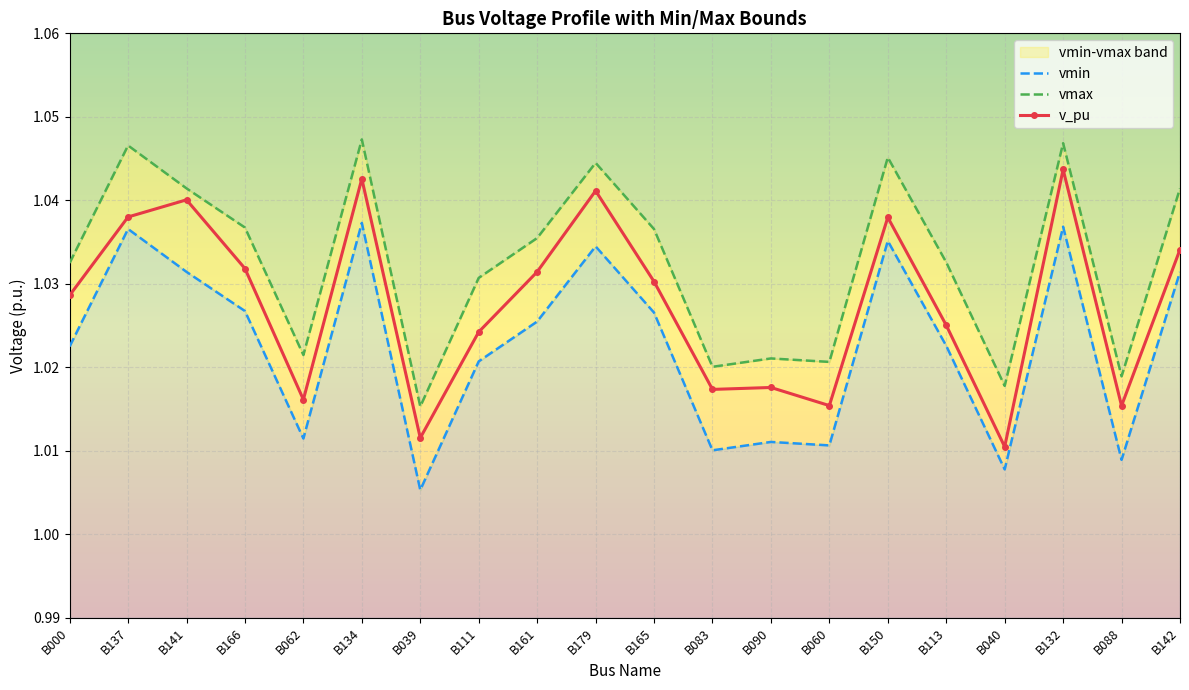

Rank the categories by v_pu value from lowest to highest.

B040, B039, B088, B060, B062, B083, B090, B111, B113, B000, B165, B161, B166, B142, B150, B137, B141, B179, B134, B132